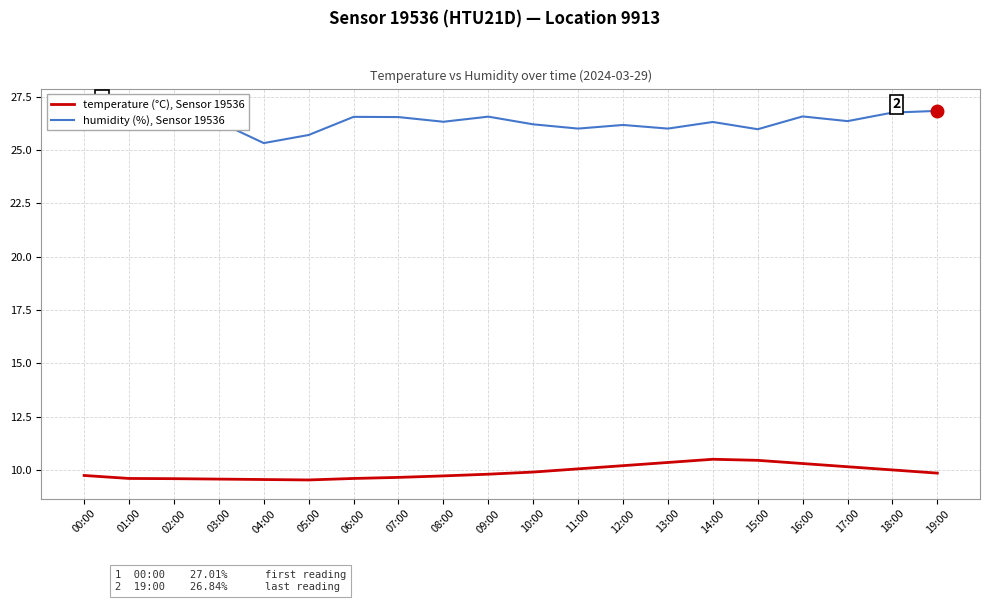

At which label is humidity (%), Sensor 19536 closest to 26?

11:00